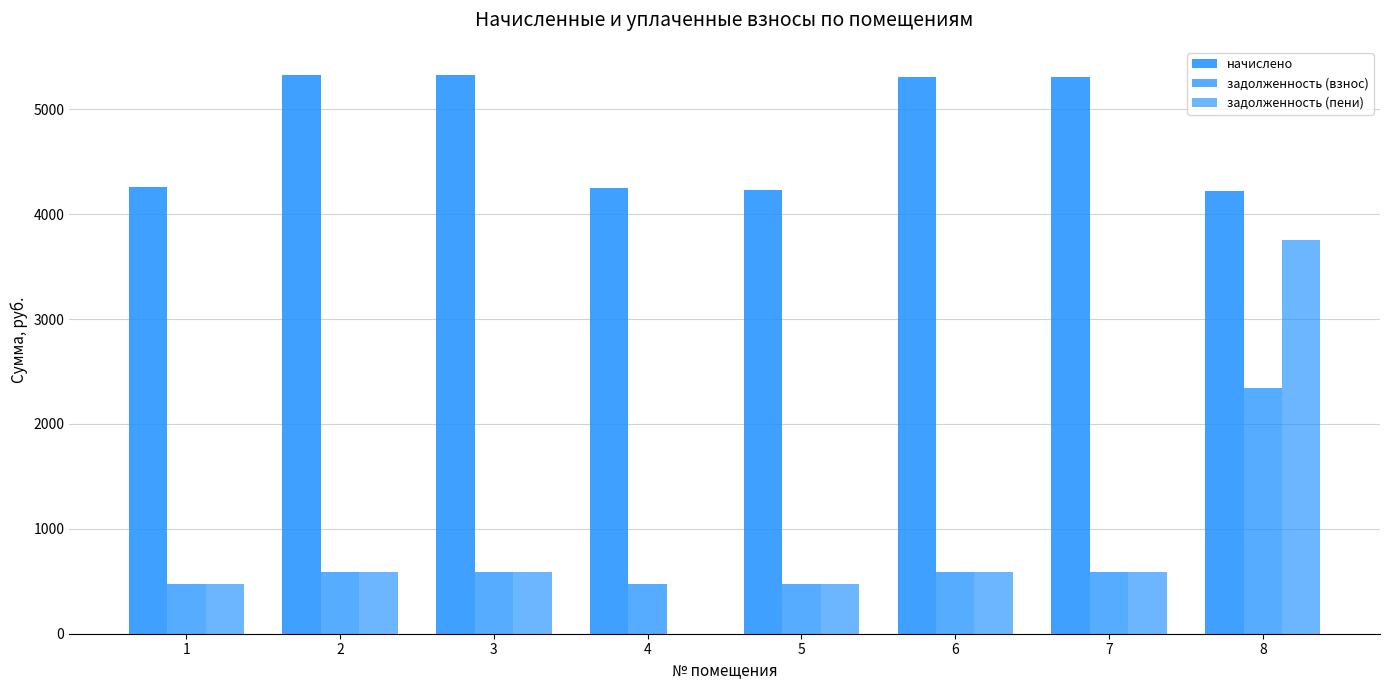

Which series has the largest total across all categories?

начислено